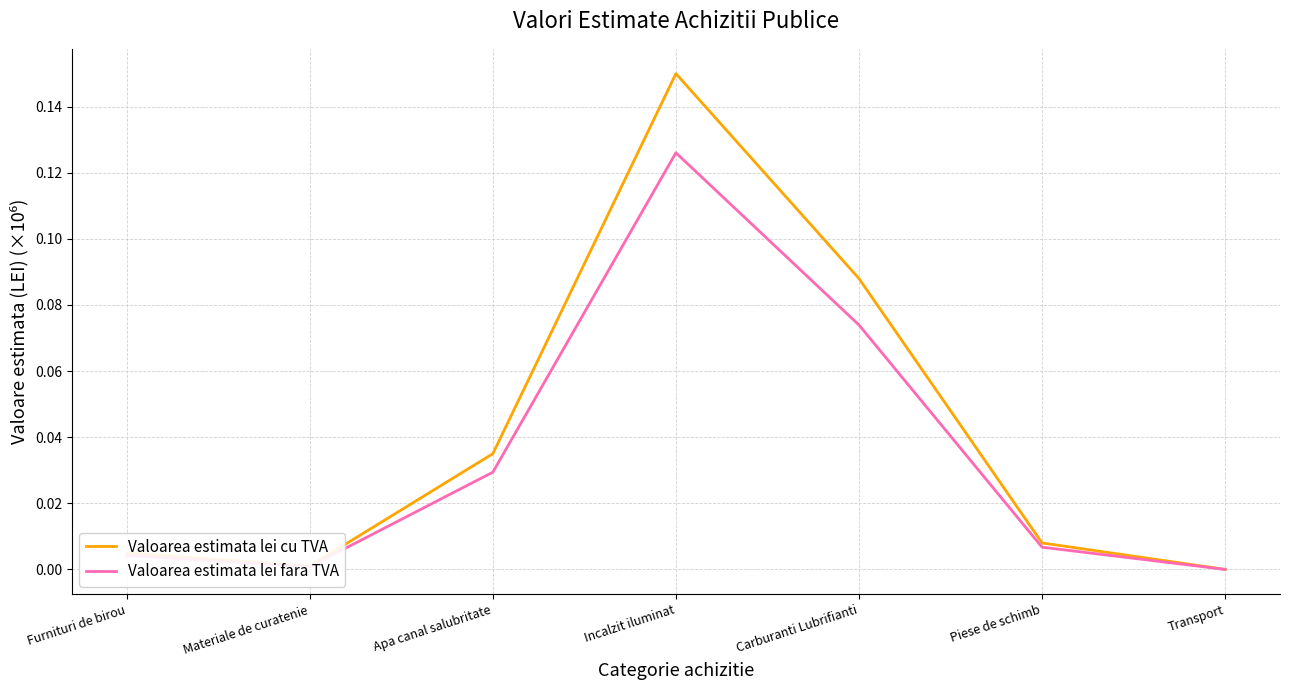

Which series has the largest total across all categories?

Valoarea estimata lei cu TVA